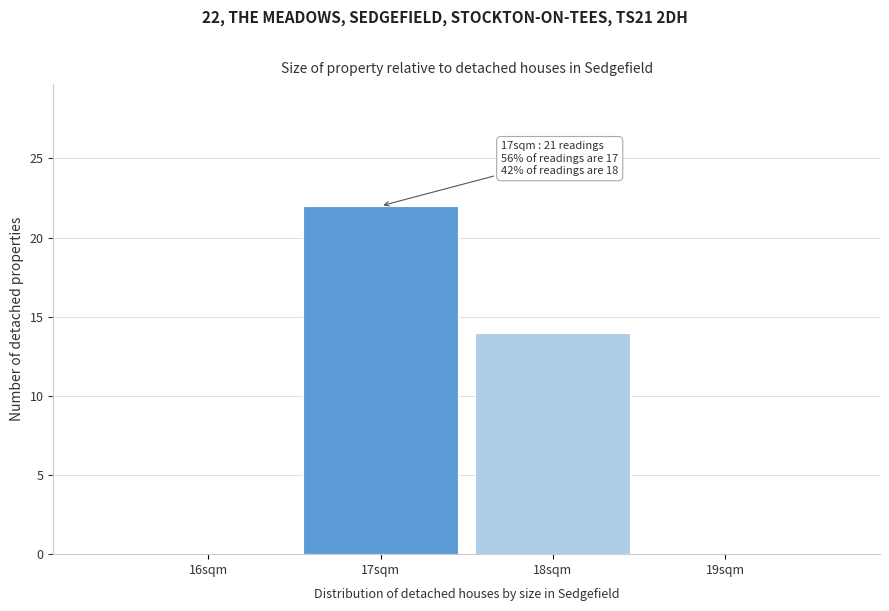

Reading left to right, extract all data points from this chart.

16sqm=0	17sqm=22	18sqm=14	19sqm=0